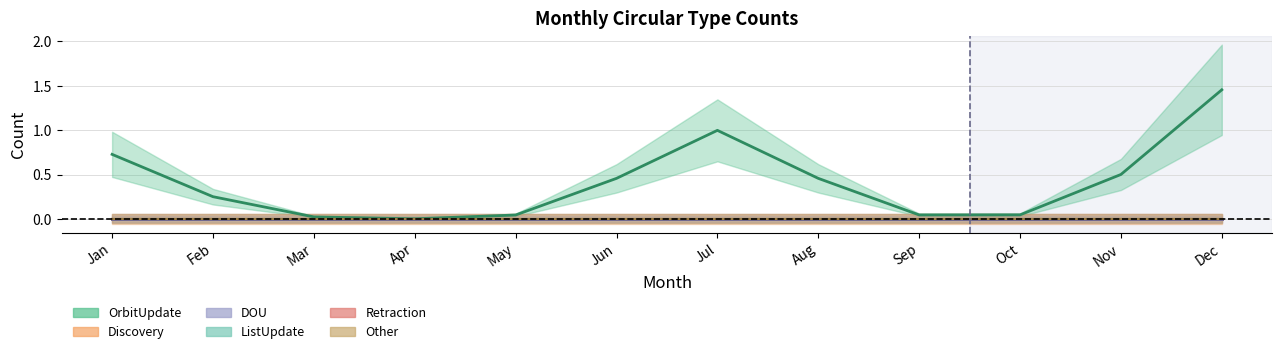

Is the value of Other at Oct greater than the value of ListUpdate at Jul?

No